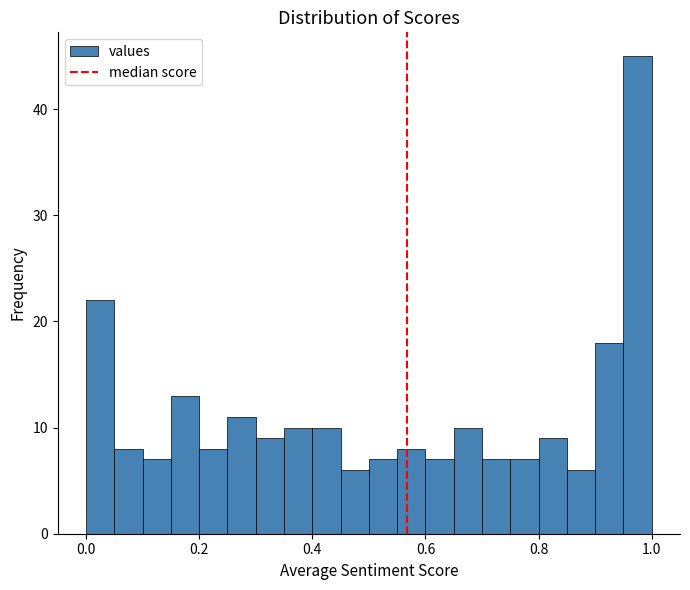

Read against the x-axis, roughly where is the centre of the tallest bar?

0.98